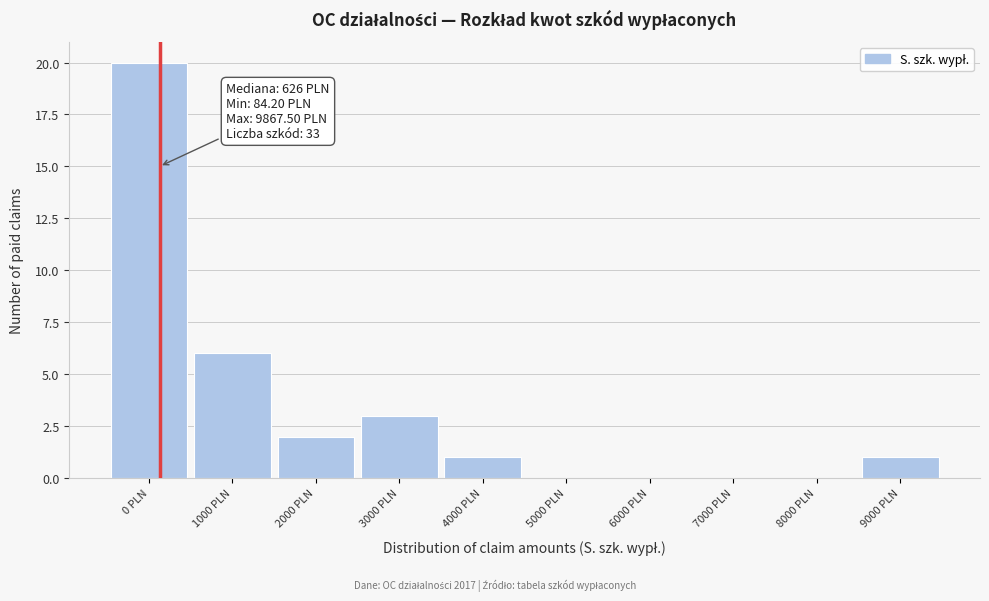

Reading left to right, list all the values displayed in this chart.

0 PLN=20	1000 PLN=6	2000 PLN=2	3000 PLN=3	4000 PLN=1	5000 PLN=0	6000 PLN=0	7000 PLN=0	8000 PLN=0	9000 PLN=1